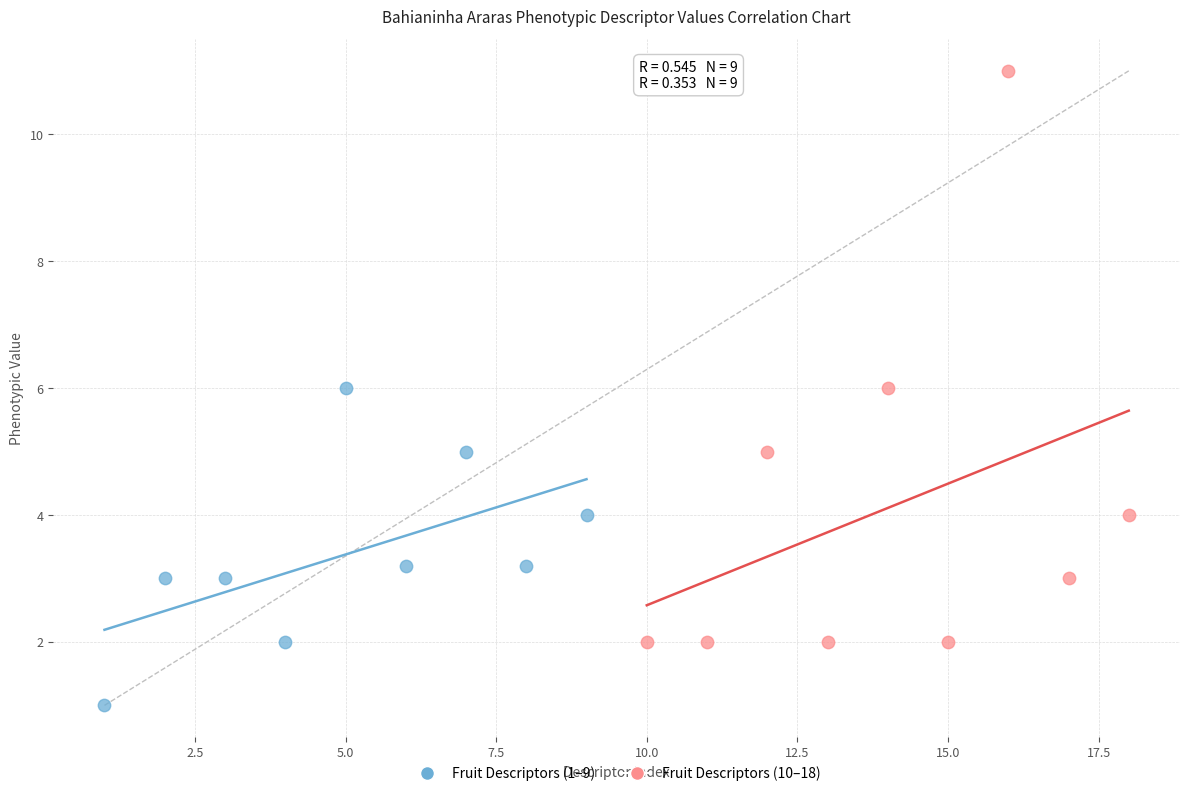

Which series reaches the minimum Y coordinate?

Fruit Descriptors (1–9)